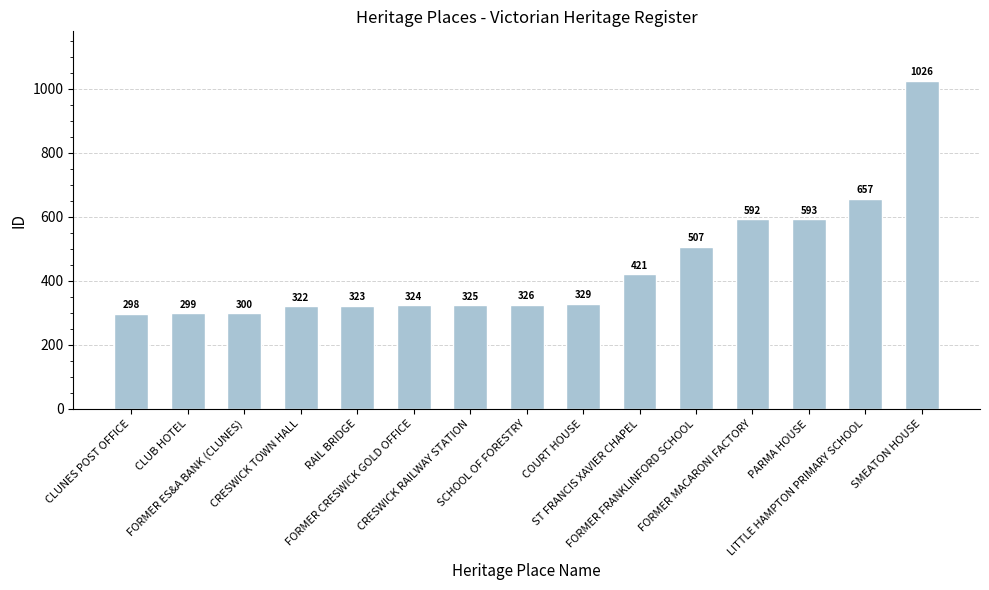

What is the sum of the values at ST FRANCIS XAVIER CHAPEL and COURT HOUSE?

750